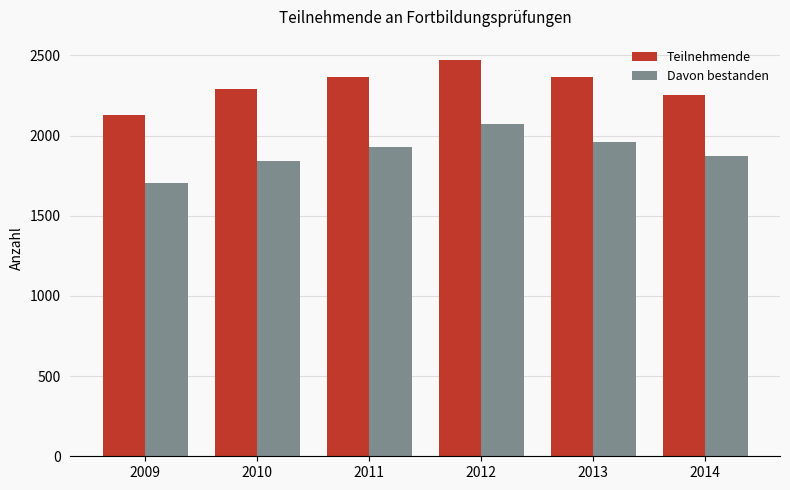

True or false: Davon bestanden has a value of 1106 at 2009.

False